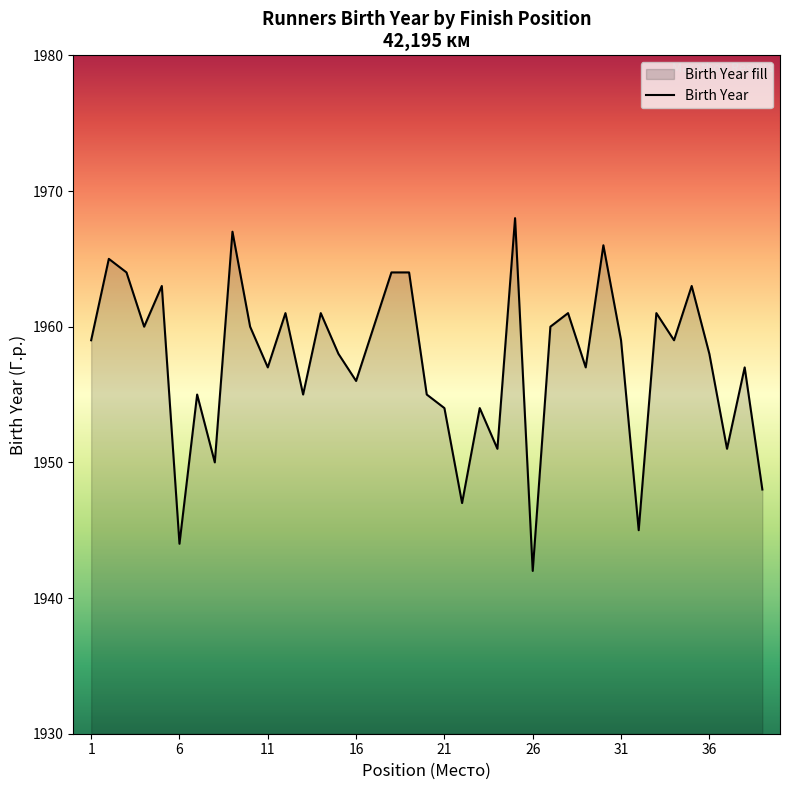

How many interior local valleys (lower than both neighbors) does the data have?

13